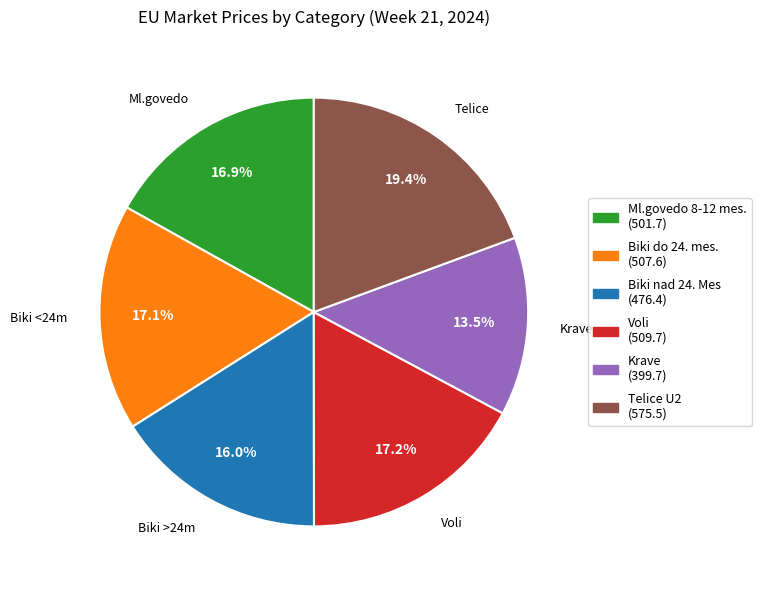

What percentage do Krave and Biki nad 24. Mes together represent?

29.5%